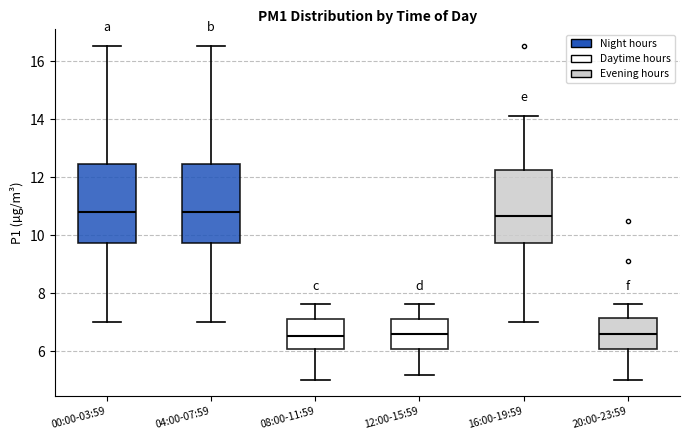

Reading left to right, read every box against the y-axis: the position of its median line, the range the box covers, and the ends of its whiskers. The values are not printed on the chart, so give them approximately, as read against the axis.

00:00-03:59: median 10.8, box 9.8 to 12.4, whiskers 7.0 to 16.6
04:00-07:59: median 10.8, box 9.8 to 12.4, whiskers 7.0 to 16.6
08:00-11:59: median 6.6, box 6.0 to 7.2, whiskers 5.0 to 7.6
12:00-15:59: median 6.6, box 6.0 to 7.2, whiskers 5.2 to 7.6
16:00-19:59: median 10.6, box 9.8 to 12.2, whiskers 7.0 to 14.2
20:00-23:59: median 6.6, box 6.0 to 7.2, whiskers 5.0 to 7.6